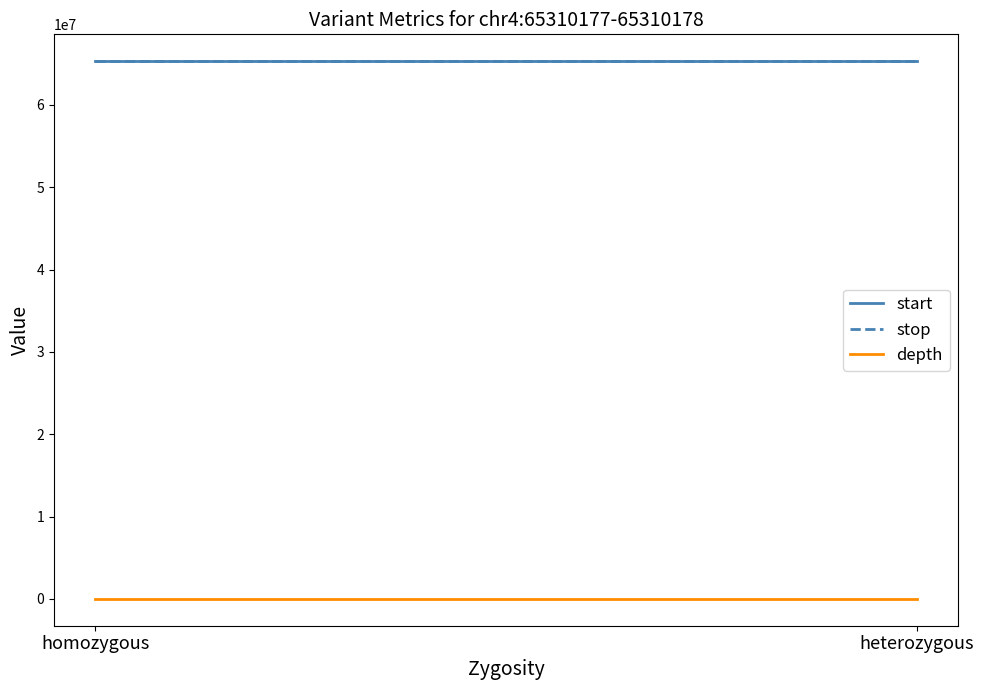

What is the total value across all series at heterozygous?

130620369